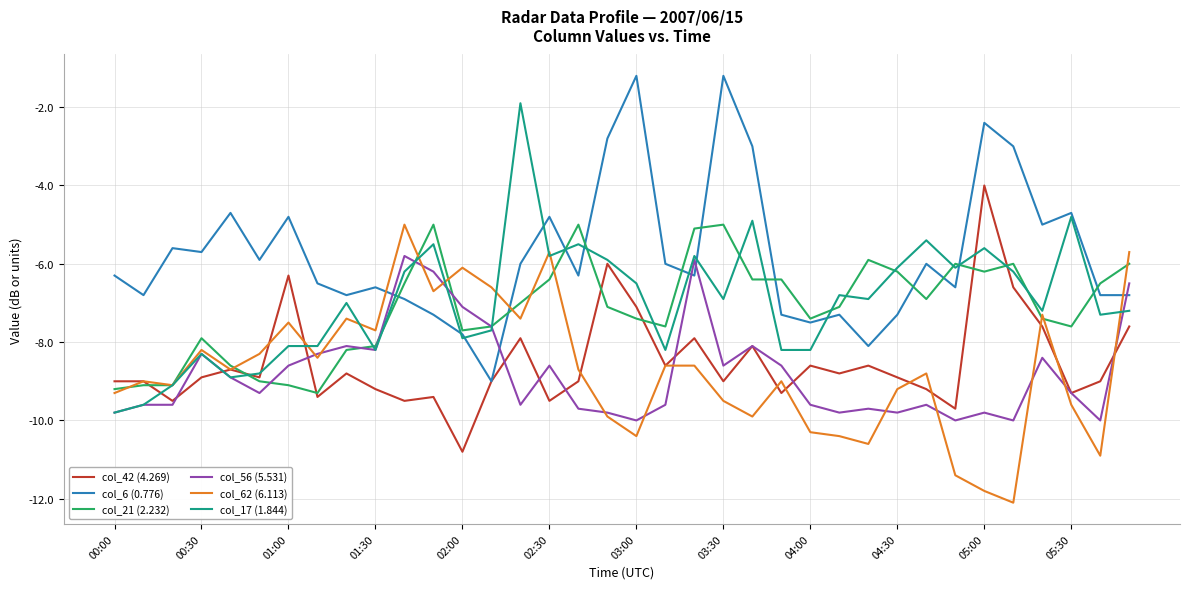

Which series has the largest total across all categories?

col_6 (0.776)